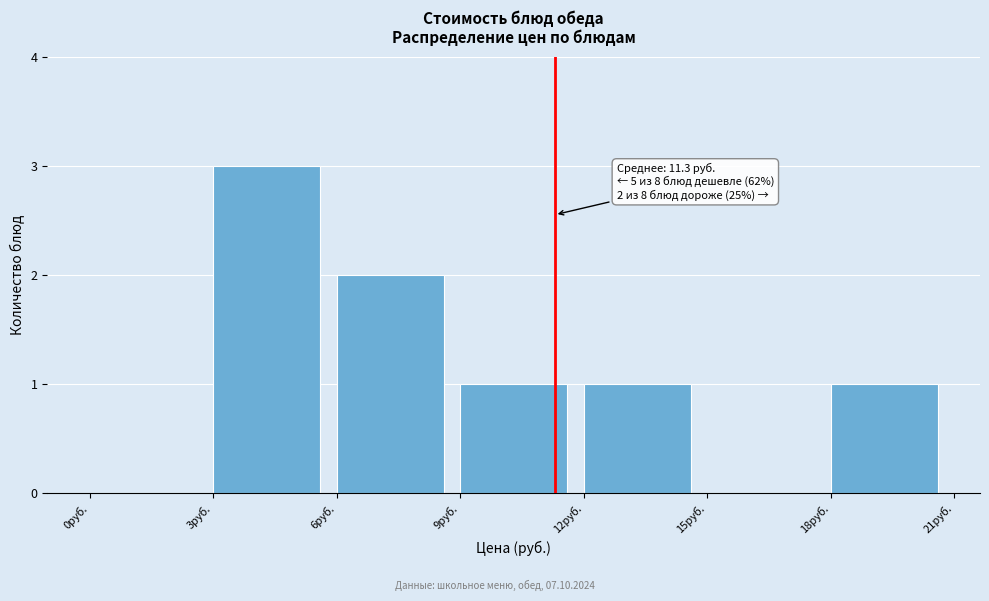

Which range on the x-axis has the tallest bar?

3 to 6